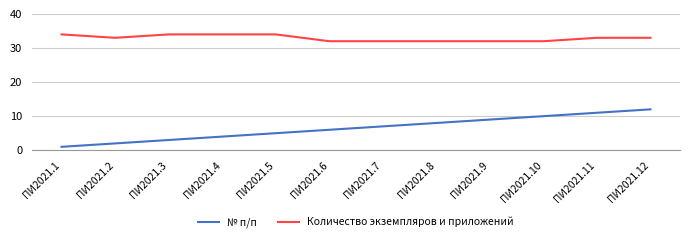

What is the difference between the highest and lowest values at ПИ2021.11?

22